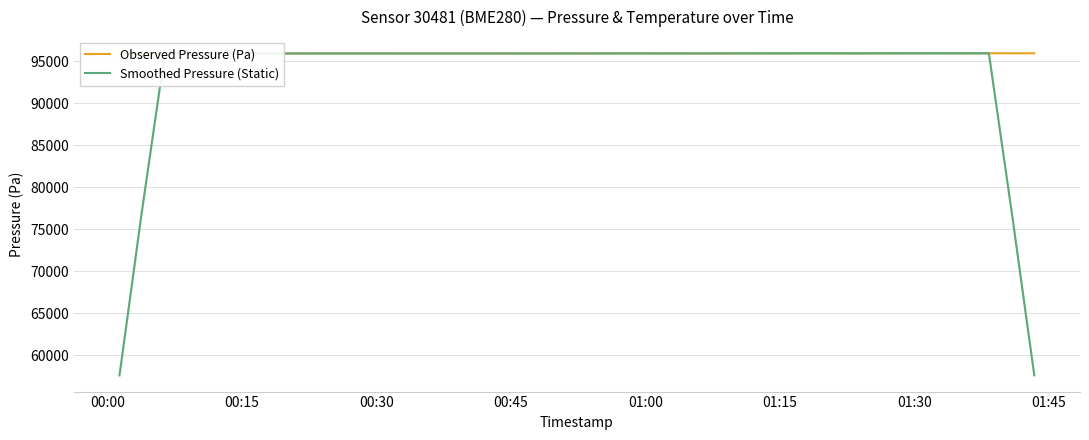

How many intersections are there between Observed Pressure (Pa) and Smoothed Pressure (Static)?

22